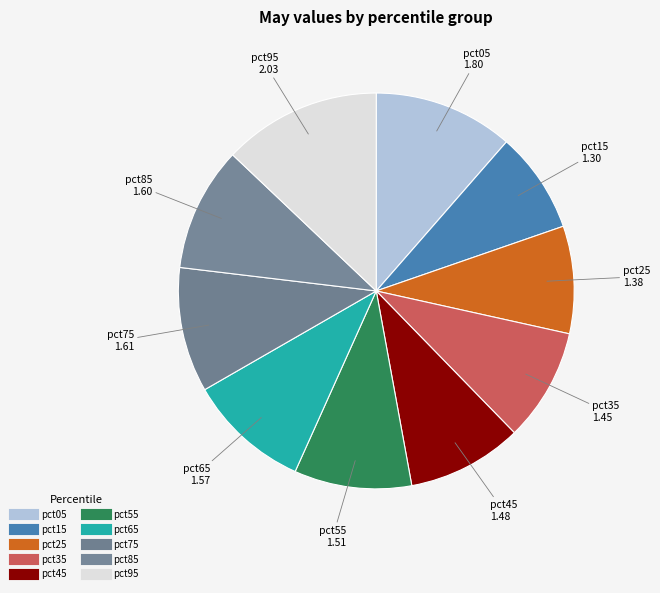

Between pct45 and pct55, which is larger?

pct55